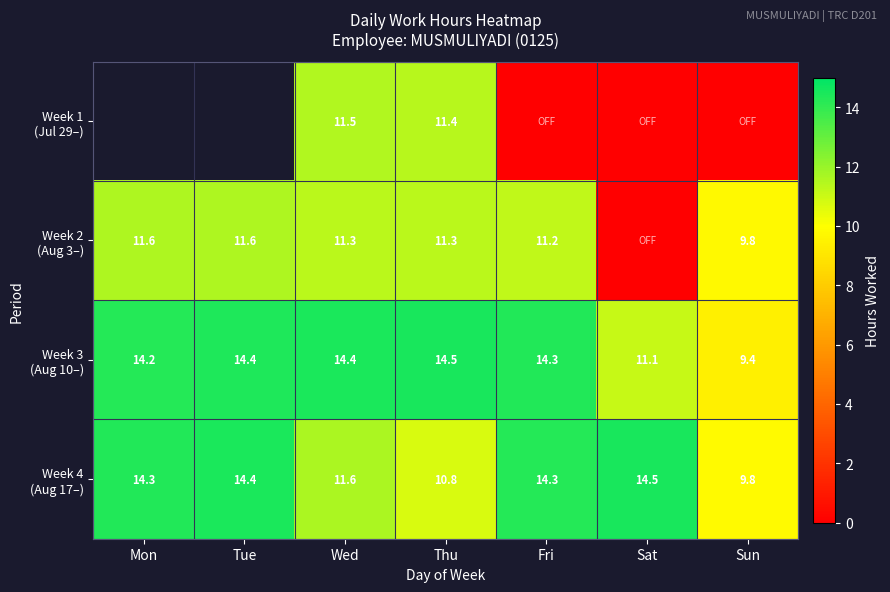

Which label corresponds to the largest value in the chart?

Sat